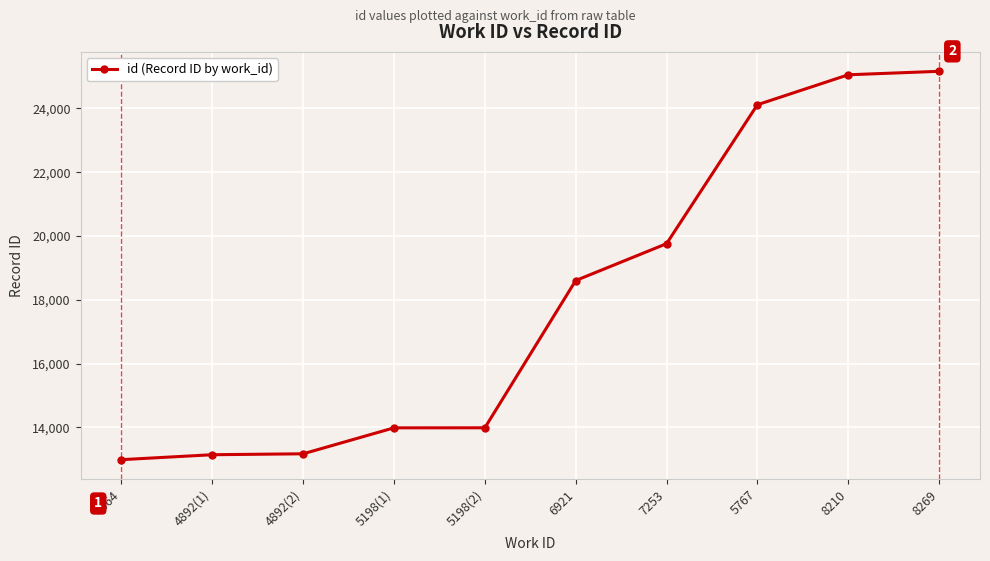

What is the value of the 8th point from the left?

24116